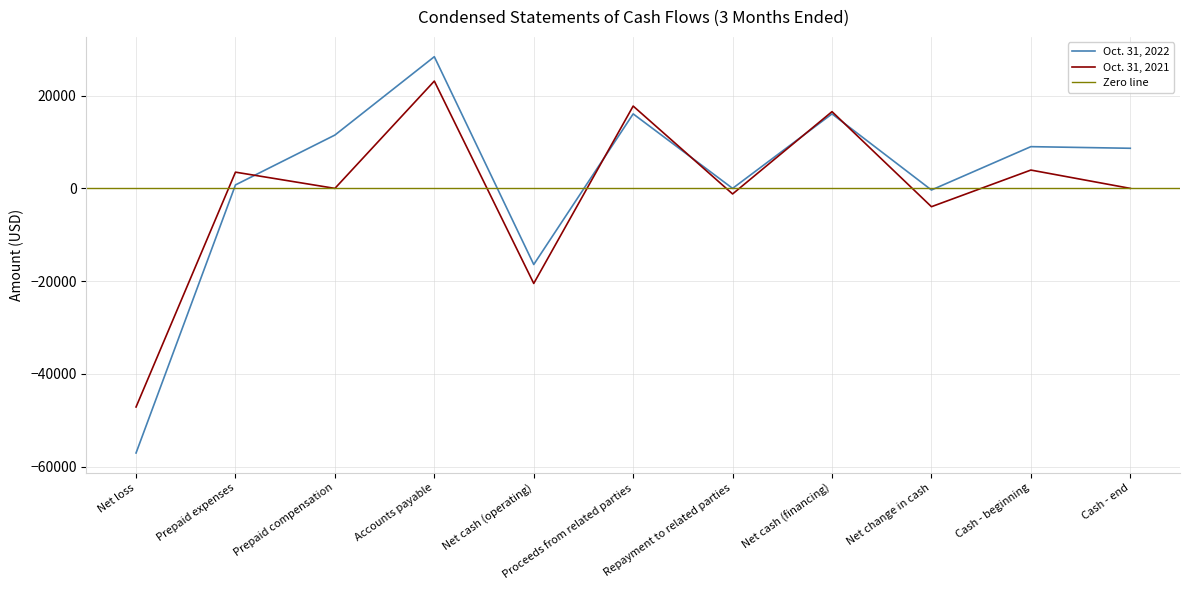

Which series has the largest range (max minus min)?

Oct. 31, 2022